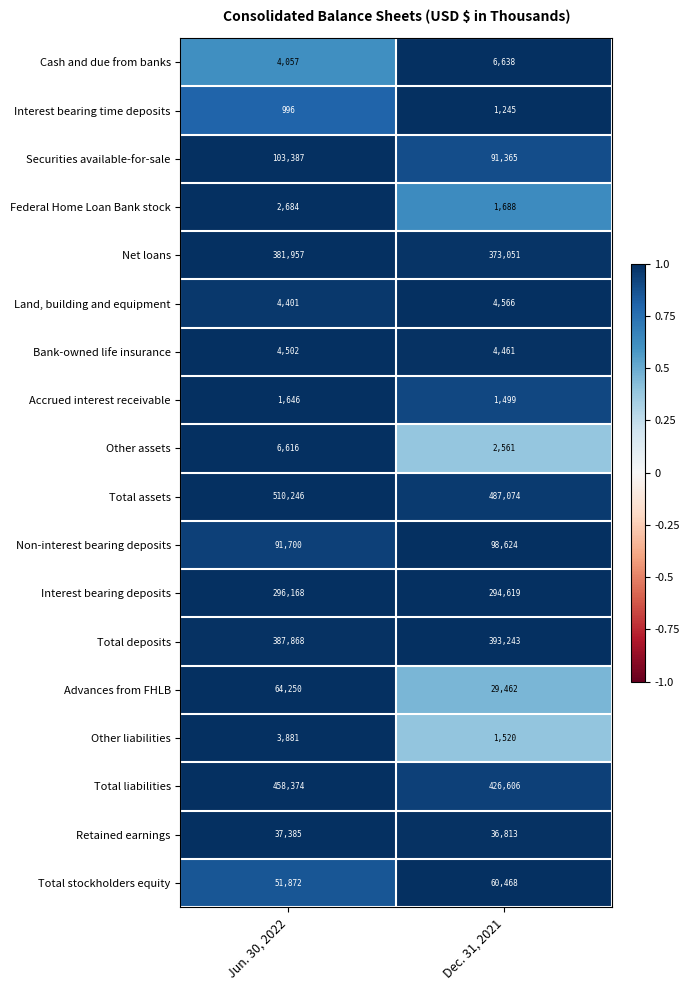

What is the difference between the highest and lowest values at Jun. 30, 2022?

509250